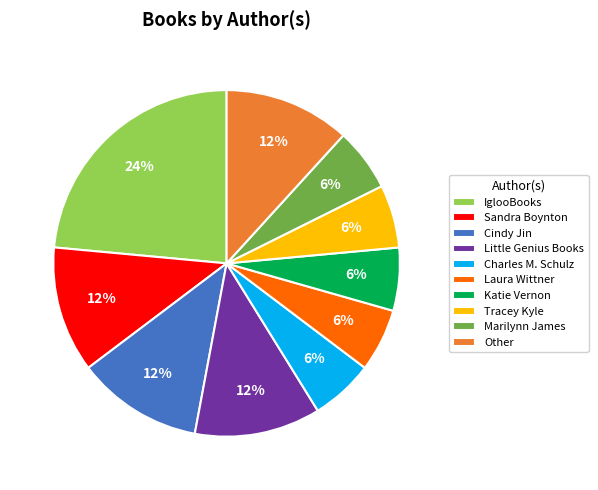

How many slices are in this pie chart?

10